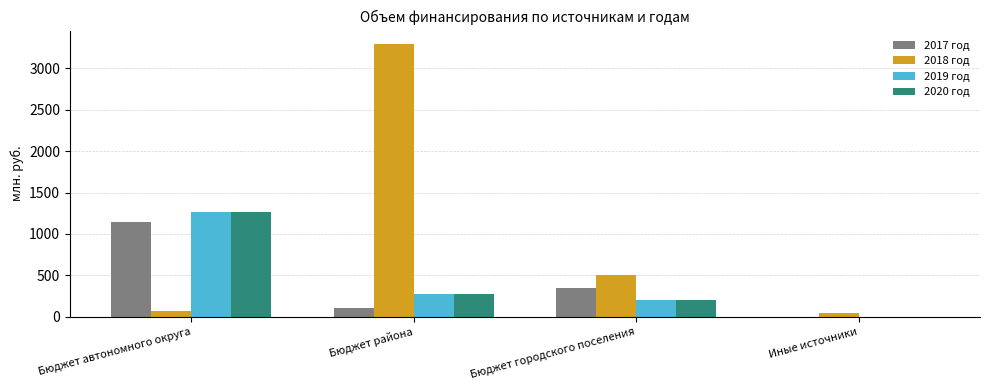

How many data points in 2018 год are above 506?

2